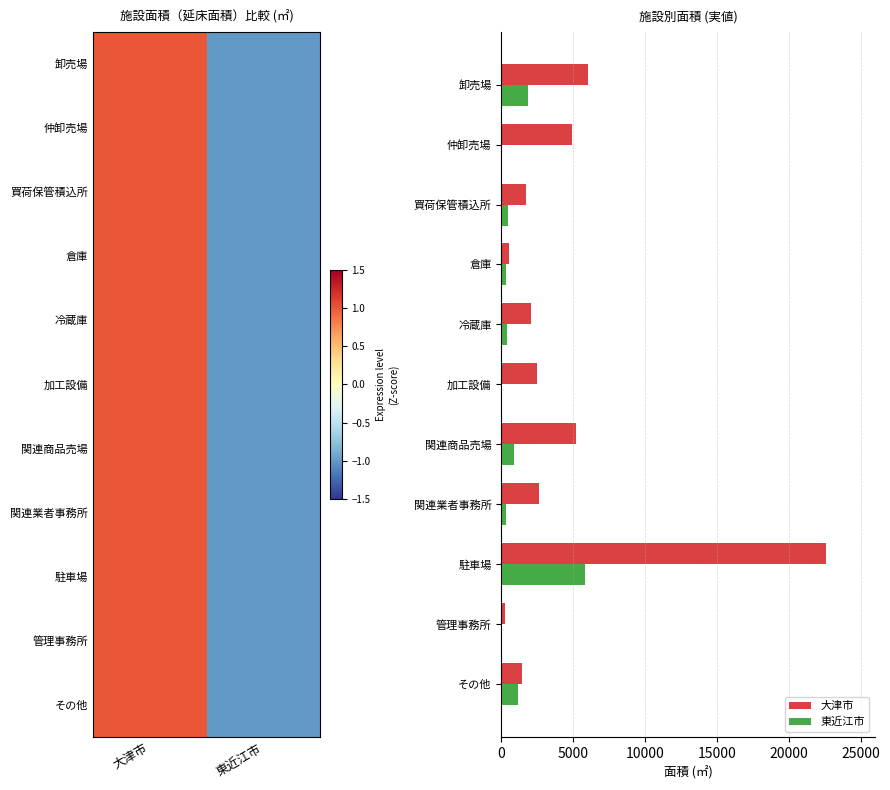

Is it true that その他 equals 2426 at 0?

False